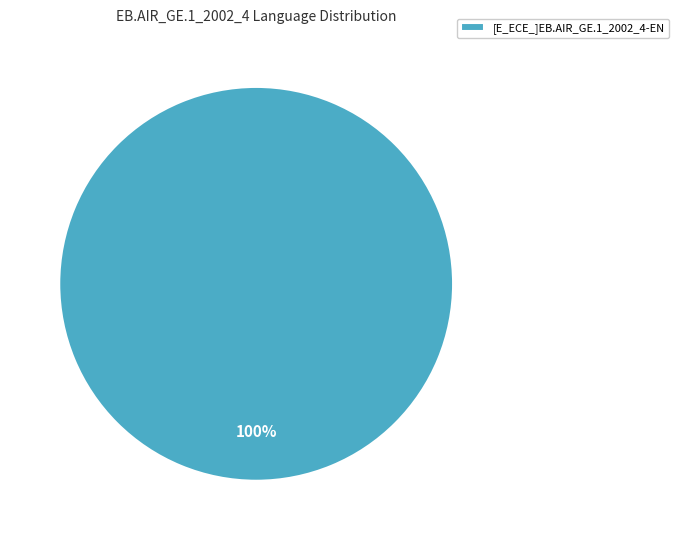

The [E_ECE_]EB.AIR_GE.1_2002_4-EN slice represents 100% of the pie. True or false?

True